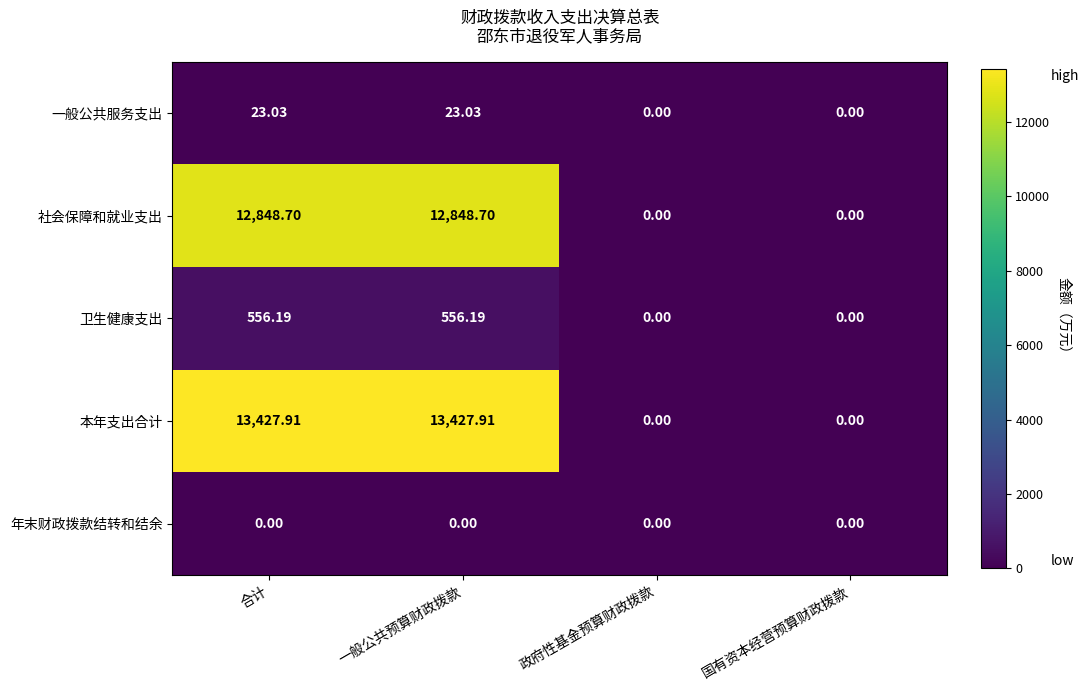

Which series has the largest total across all categories?

本年支出合计